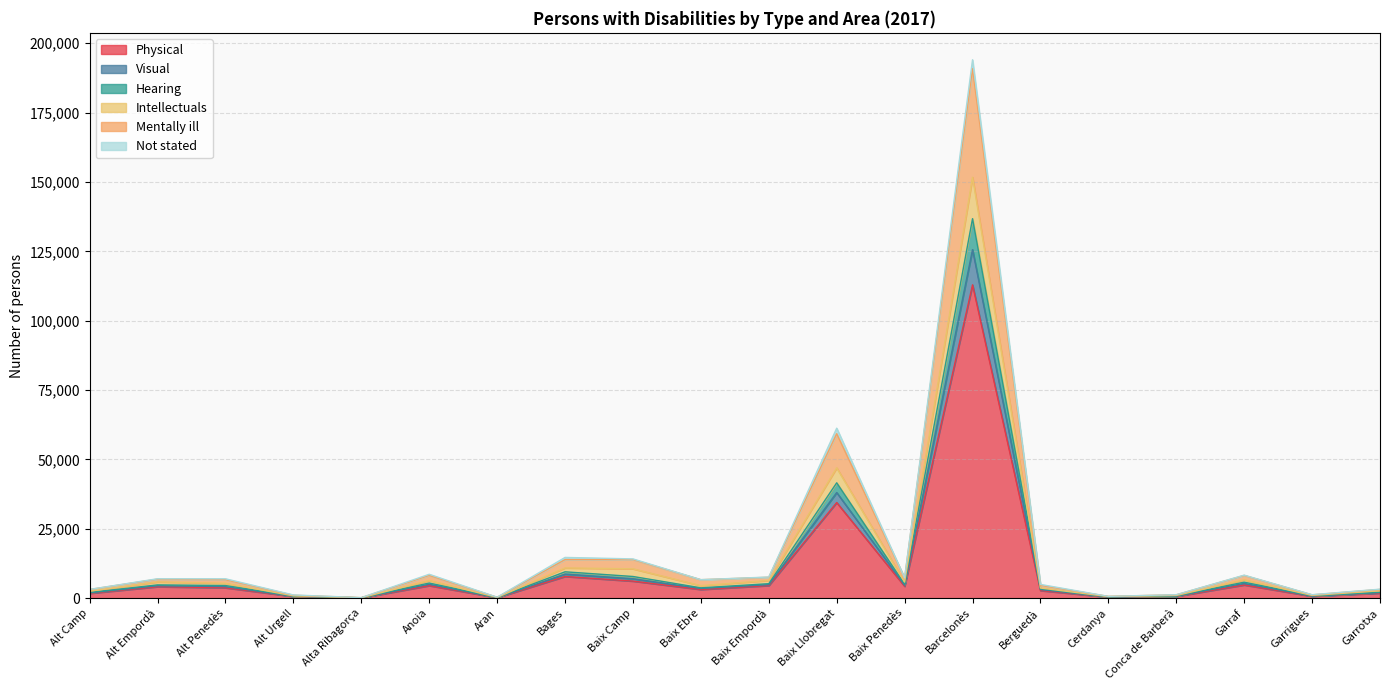

Which category has the highest value in the Physical series?

Barcelonès